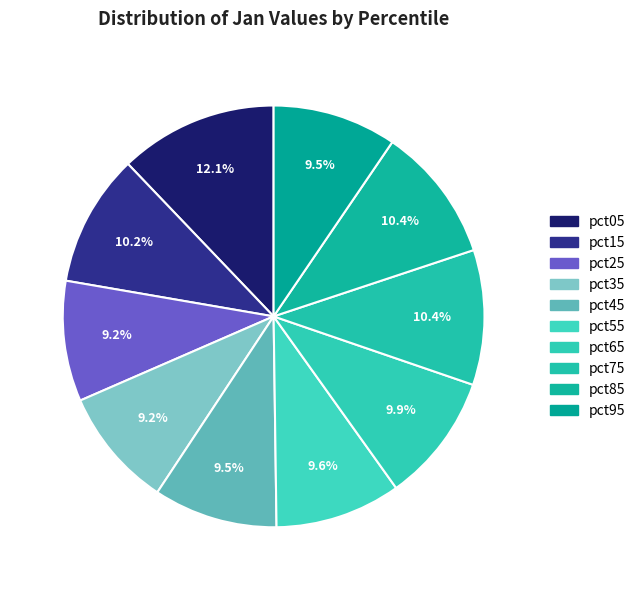

Which slice is the largest?

pct05